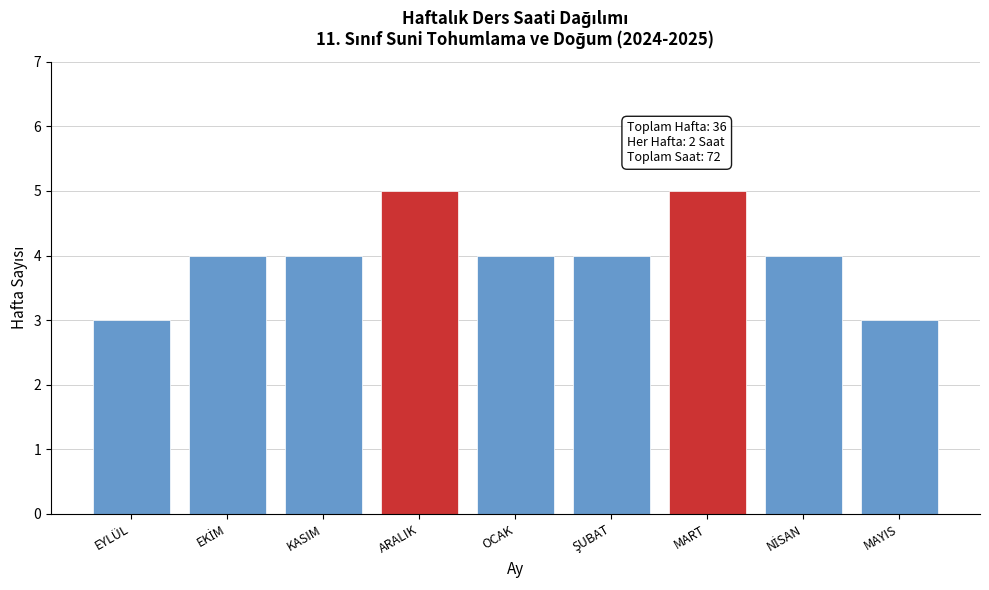

Reading left to right, list all the values displayed in this chart.

3	4	4	5	4	4	5	4	3